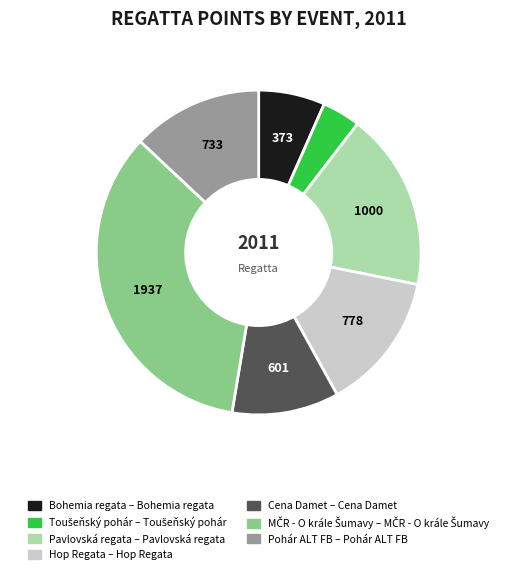

Does any single category account for the majority?

No